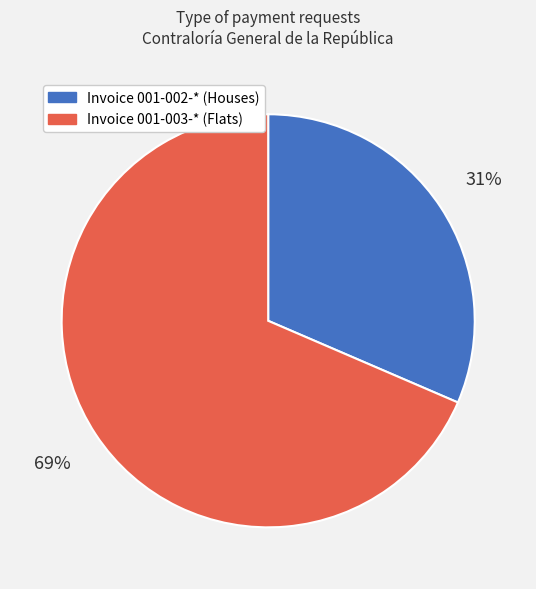

Is there a majority slice in this chart?

Yes